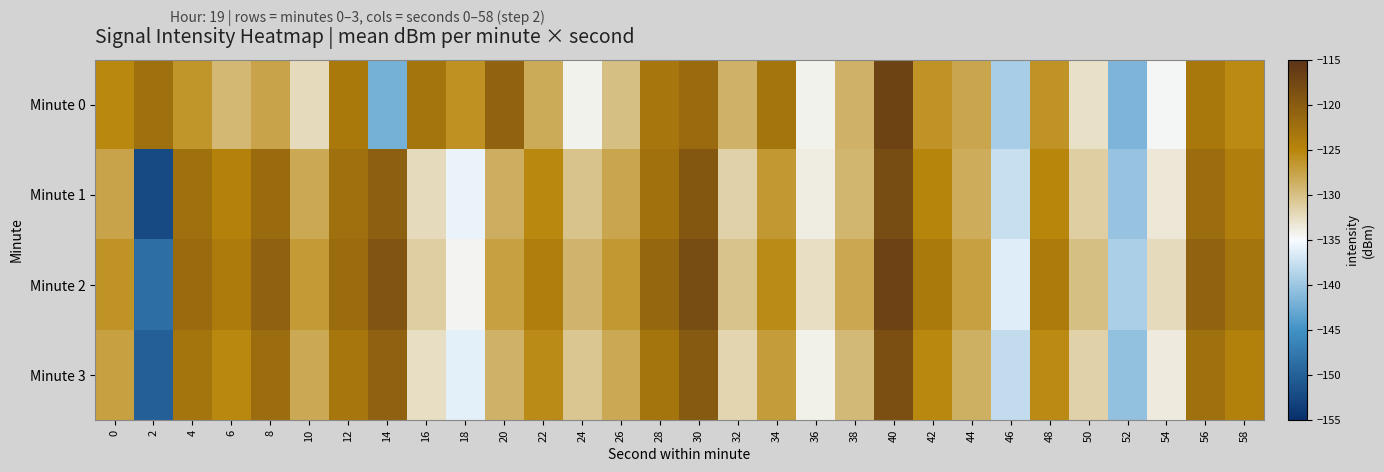

Reading right to left, transcribe all the data shown in this chart.

Minute 0: 58=-125.4	56=-123.3	54=-134.7	52=-141.6	50=-132.8	48=-126.2	46=-139.4	44=-127.7	42=-126.2	40=-117.1	38=-128.8	36=-134.3	34=-122.9	32=-128.8	30=-121.9	28=-123.2	26=-129.9	24=-134.3	22=-128.1	20=-120.9	18=-126.0	16=-122.8	14=-142.2	12=-123.5	10=-132.3	8=-127.6	6=-129.2	4=-126.4	2=-122.4	0=-125.3
Minute 1: 58=-124.2	56=-122.1	54=-133.4	52=-140.3	50=-131.2	48=-125.1	46=-137.6	44=-128.4	42=-124.9	40=-118.2	38=-129.1	36=-133.8	34=-126.7	32=-131.5	30=-119.4	28=-122.6	26=-127.8	24=-130.2	22=-125.3	20=-128.5	18=-135.6	16=-132.2	14=-120.4	12=-122.5	10=-128.0	8=-121.8	6=-124.6	4=-122.5	2=-152.3	0=-127.6
Minute 2: 58=-123.0	56=-120.9	54=-132.2	52=-139.1	50=-129.9	48=-123.9	46=-136.4	44=-127.2	42=-123.7	40=-116.9	38=-127.9	36=-132.6	34=-125.5	32=-130.3	30=-118.2	28=-121.4	26=-126.6	24=-129.0	22=-124.1	20=-127.3	18=-134.5	16=-131.1	14=-119.2	12=-121.9	10=-126.8	8=-120.7	6=-123.9	4=-121.8	2=-148.5	0=-126.1
Minute 3: 58=-124.5	56=-122.4	54=-133.7	52=-140.6	50=-131.5	48=-125.4	46=-137.9	44=-128.7	42=-125.2	40=-118.5	38=-129.4	36=-134.1	34=-127.0	32=-131.8	30=-119.7	28=-122.9	26=-128.1	24=-130.5	22=-125.6	20=-128.8	18=-136.0	16=-132.6	14=-120.7	12=-123.2	10=-128.1	8=-122.1	6=-125.2	4=-123.1	2=-150.1	0=-127.2